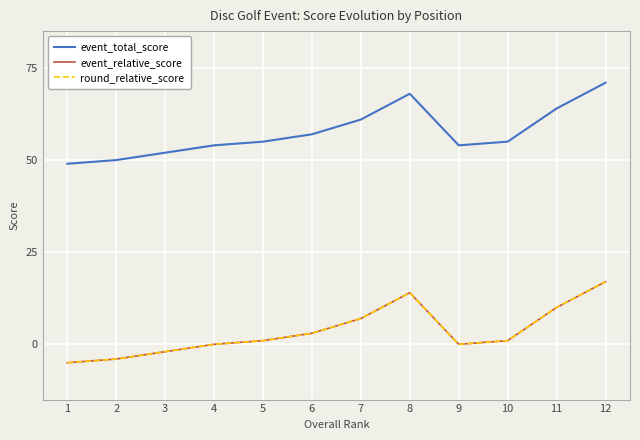

At which category does event_total_score reach its first local peak?

8